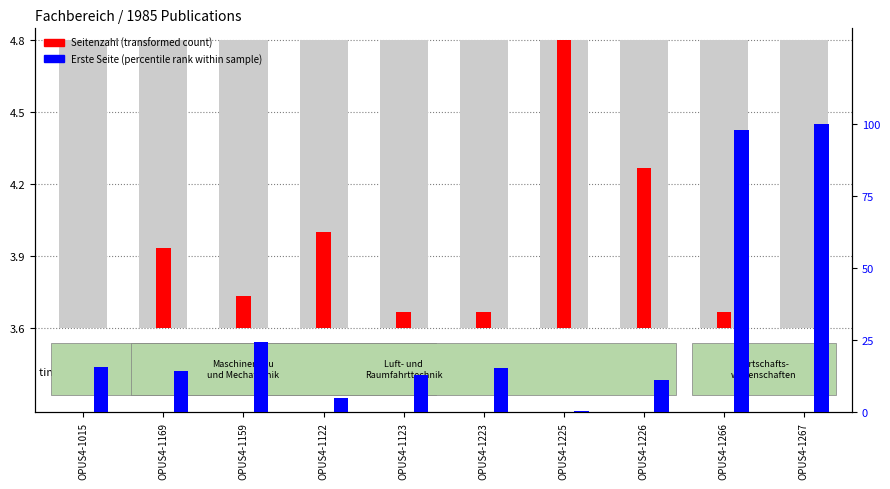

Which series has the widest spread of values?

Erste Seite (percentile rank within sample)